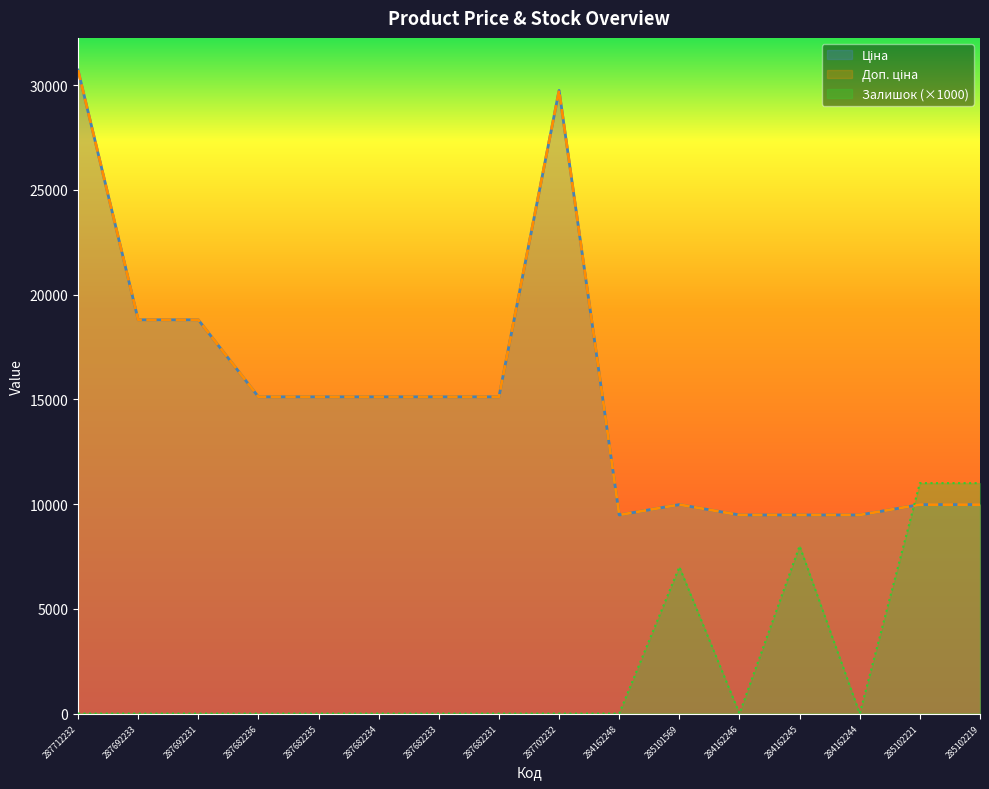

What is the value of the Доп. ціна point at the 4th from the left?

15120.0